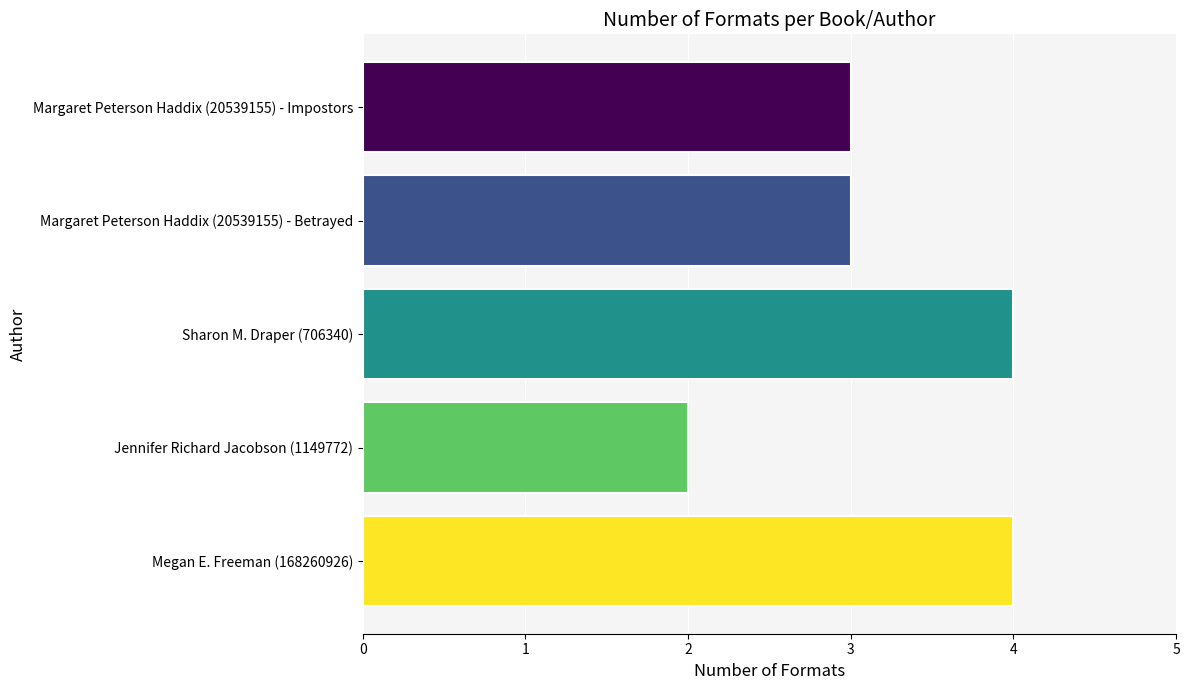

Is it true that the value at Sharon M. Draper (706340) is 2?

False